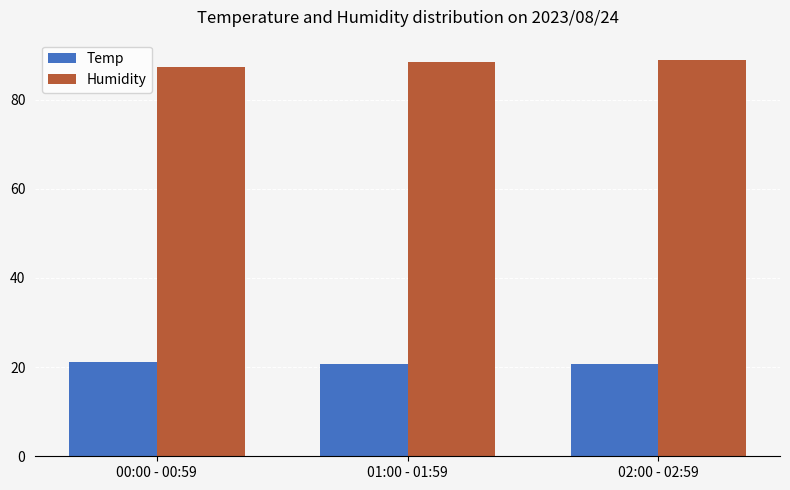

Rank the series by their maximum value, from highest to lowest.

Humidity, Temp